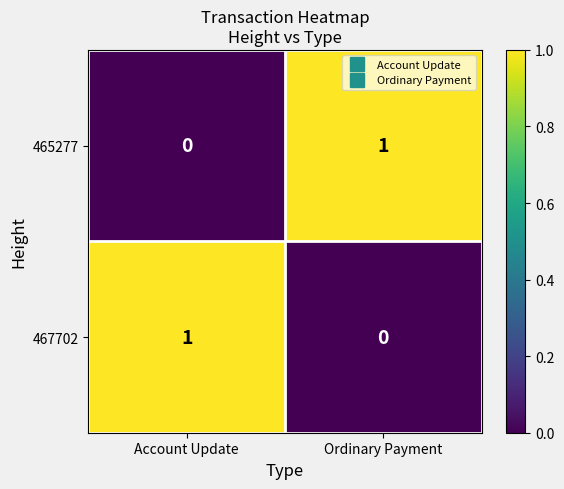

At Account Update, list the series in order from smallest to largest.

465277, 467702